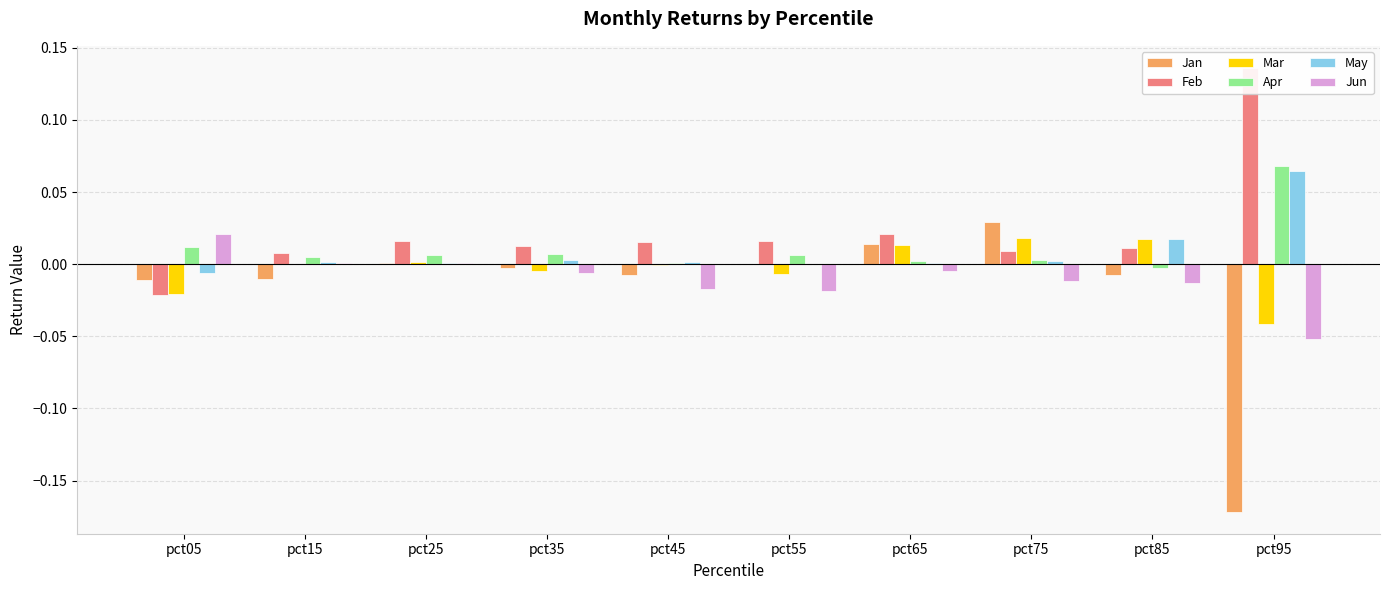

Which series has the largest total across all categories?

Feb